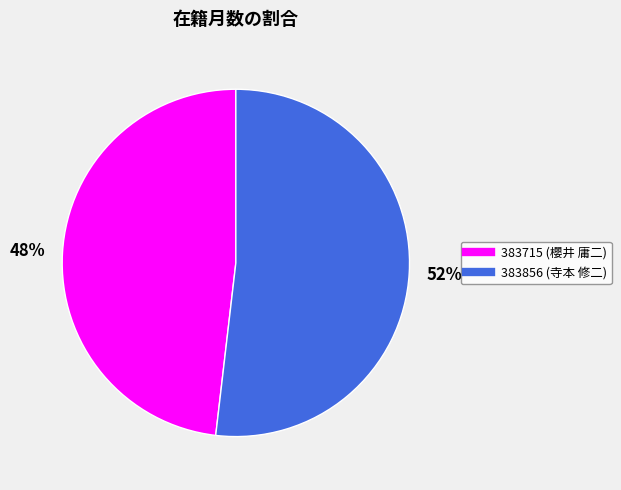

What percentage is the 383856 (寺本 修二) slice, to the nearest percent?

52%